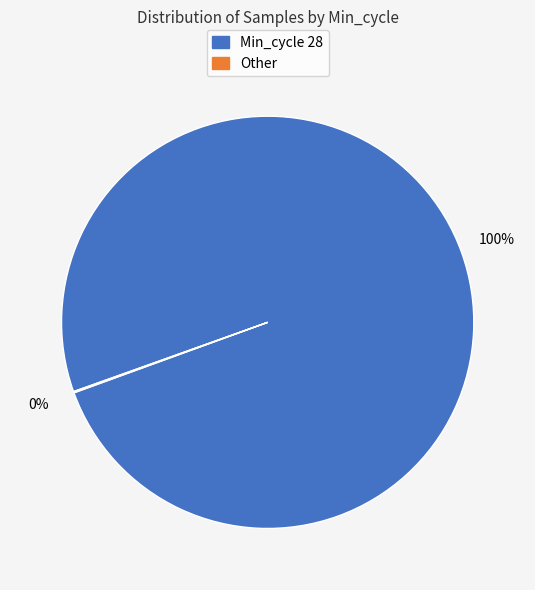

Is there any slice that represents more than half of the pie?

Yes